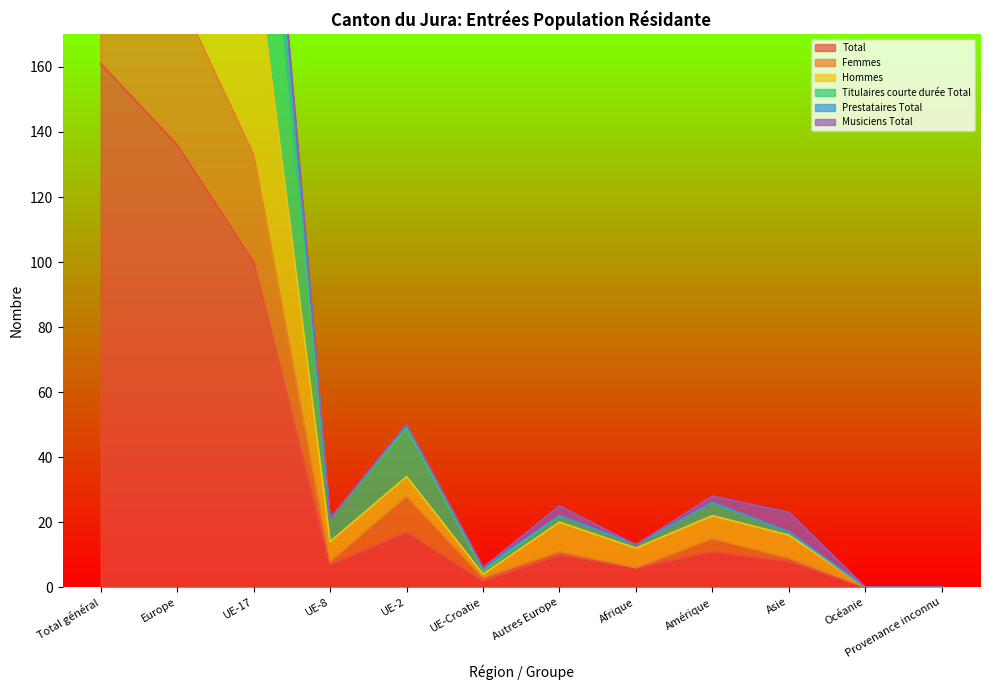

What is the label of the 5th point from the left?

UE-2